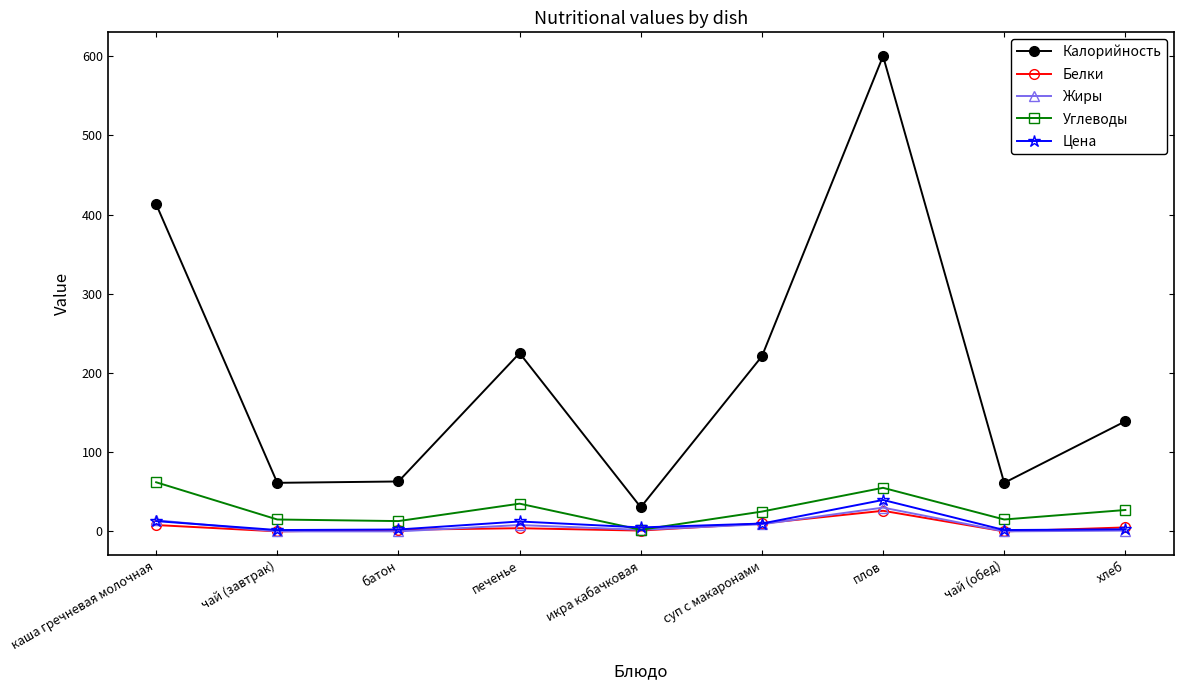

How many interior local peaks does the Цена series have?

2